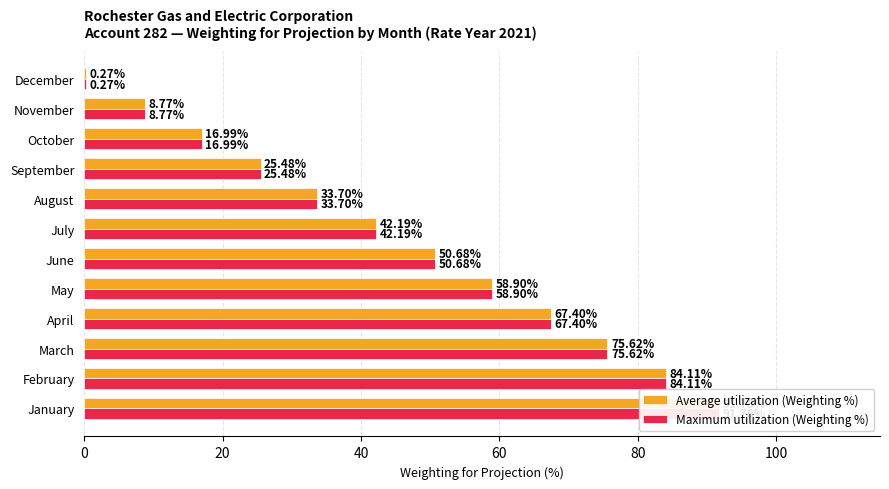

What is the difference between the maximum and minimum values in the Average utilization (Weighting %) series?

91.5